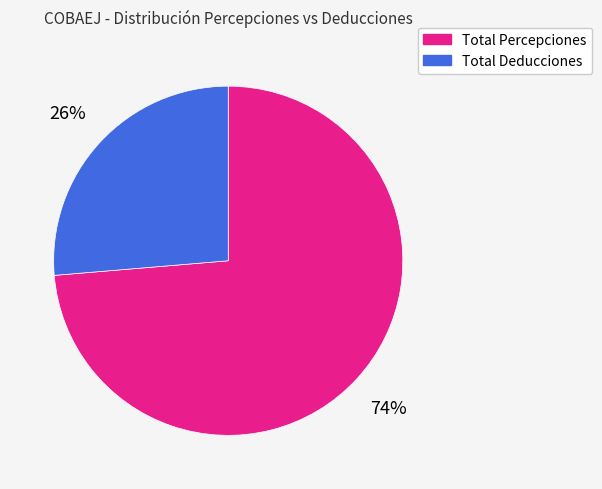

To the nearest percent, what is the average slice percentage?

50%